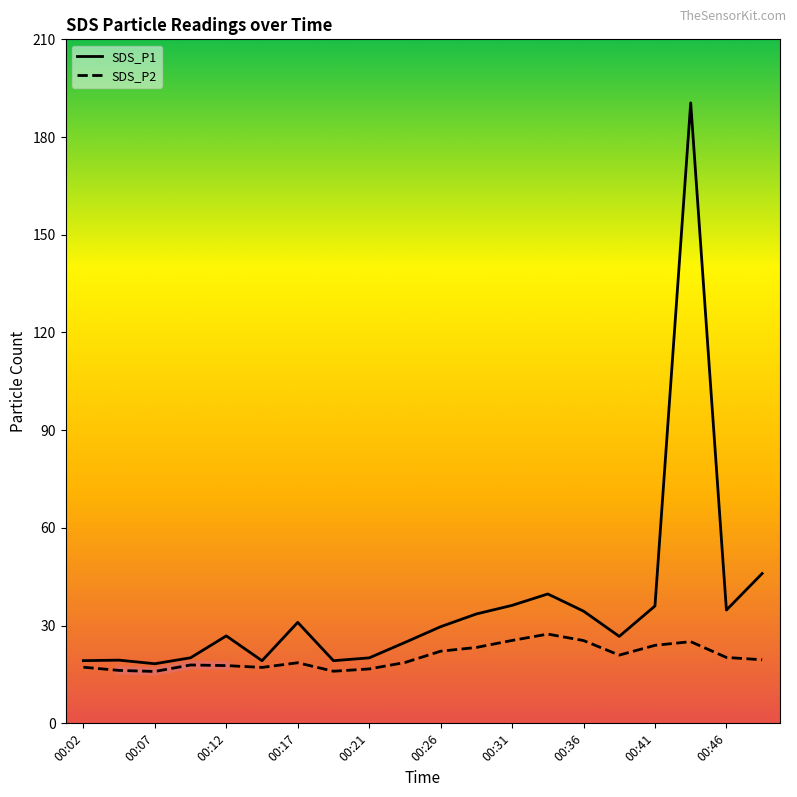

At how many categories does at least one series exceed 134?

1